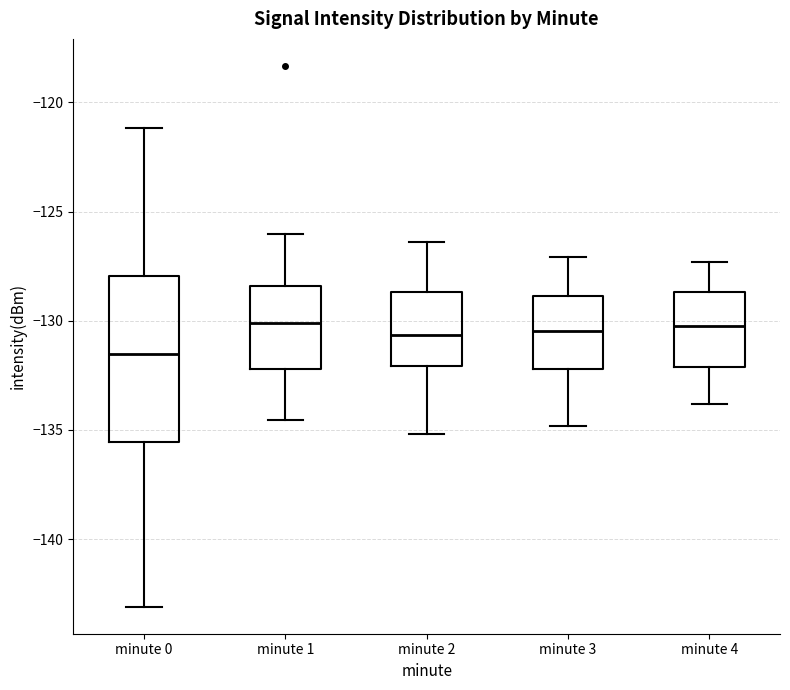

Which box is the tallest, from its lower edge to its upper edge?

minute 0